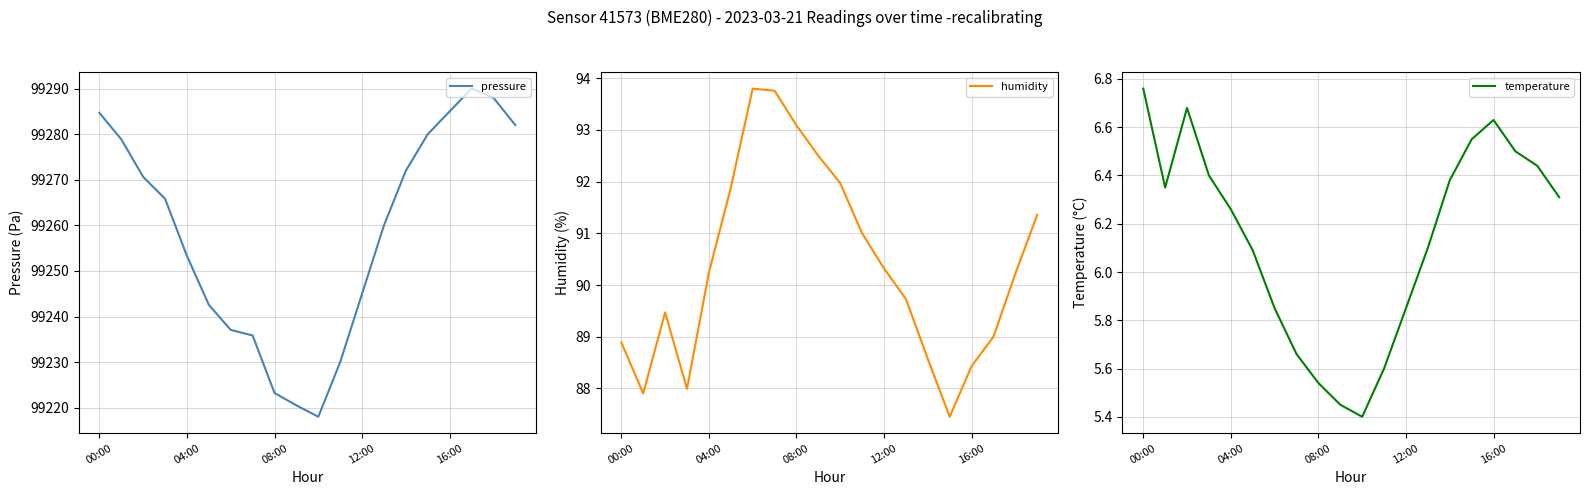

At which label does pressure first exceed 99265?

00:00